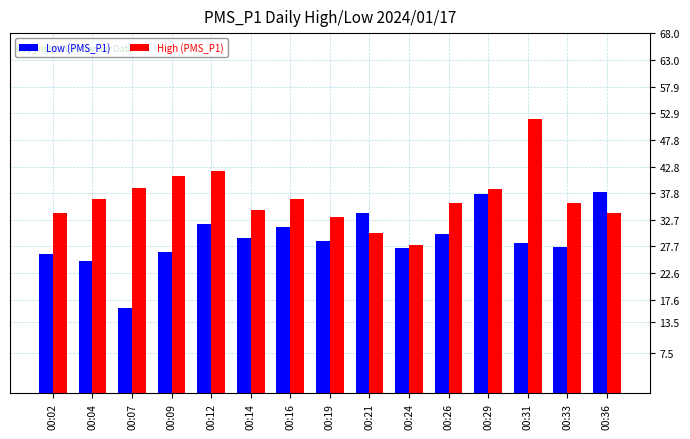

What is the approximate value of High (PMS_P1) at 00:12?

42.0